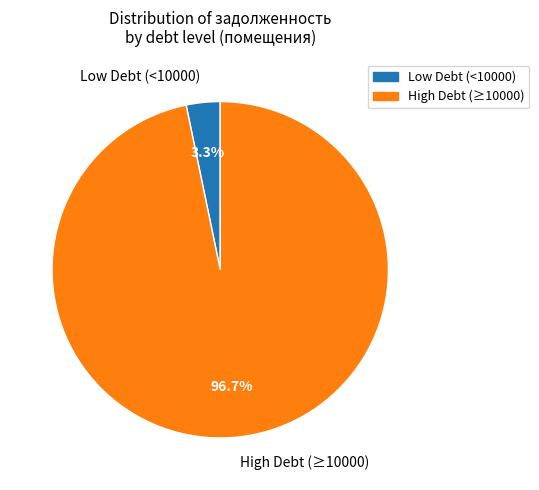

What is the majority slice?

High Debt (≥10000)